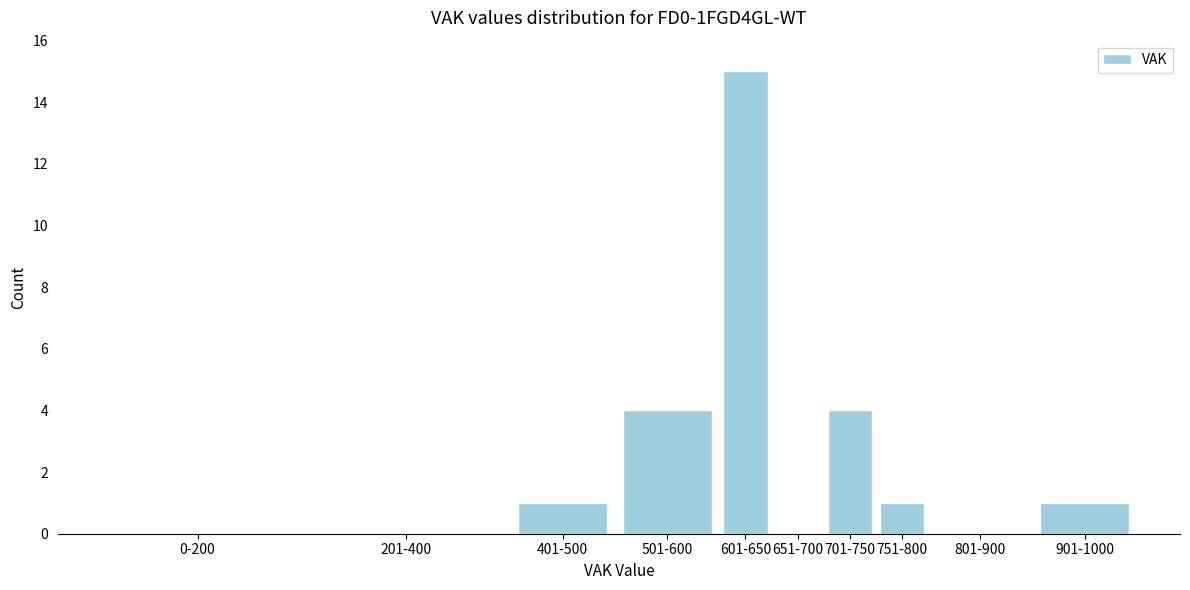

Reading right to left, extract all data points from this chart.

901-1000=1	801-900=0	751-800=1	701-750=4	651-700=0	601-650=15	501-600=4	401-500=1	201-400=0	0-200=0